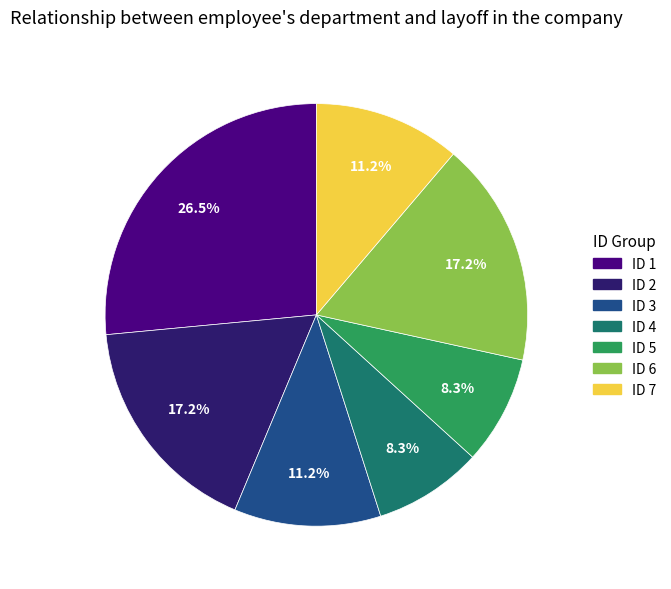

How much of the chart is everything except ID 7?

88.8%